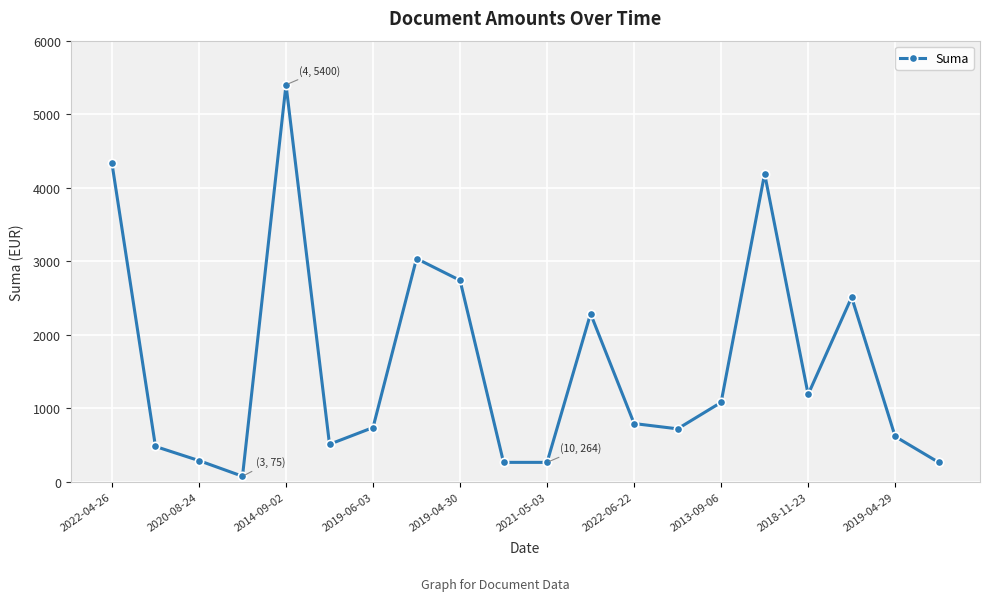

What is the maximum value shown in the chart?

5400.0